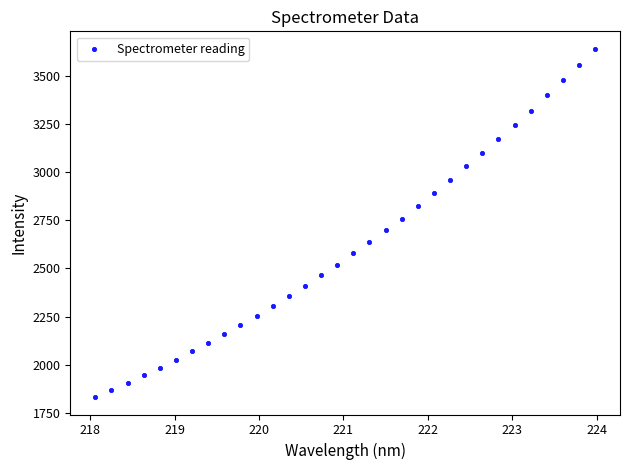

What is the range of X values (max minus min)?

5.9